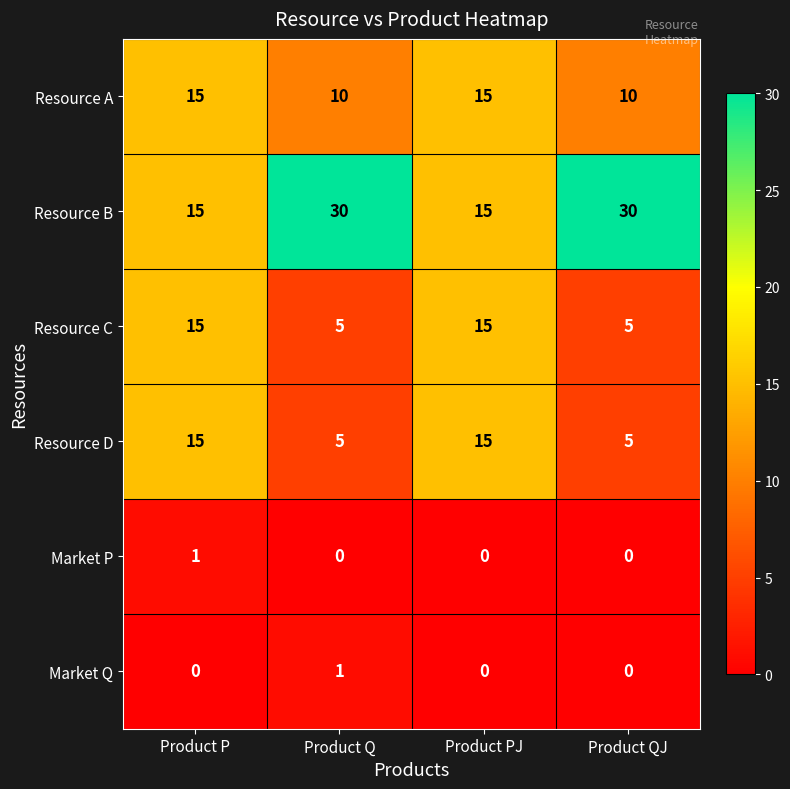

What is the greatest value displayed?

30